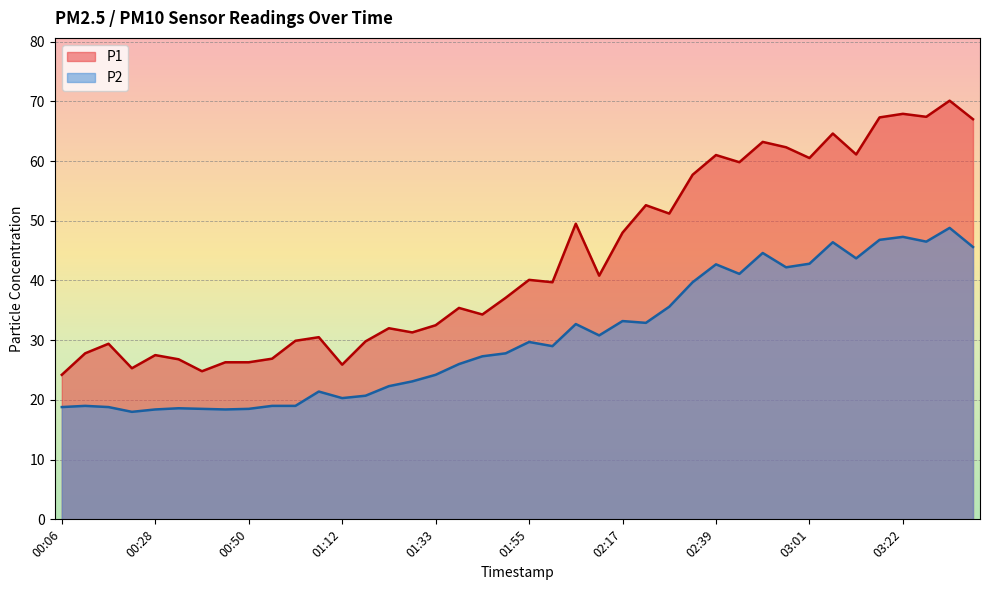

What is the difference between the P1 values at 00:44 and 03:11?

34.8